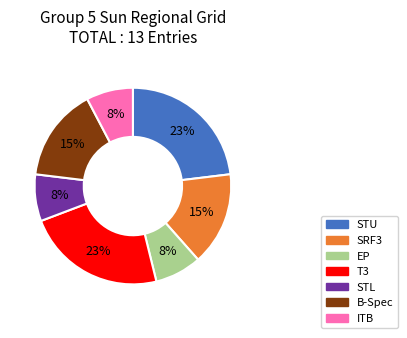

Approximately how many times larger is the value at ITB compared to STU?

0.3